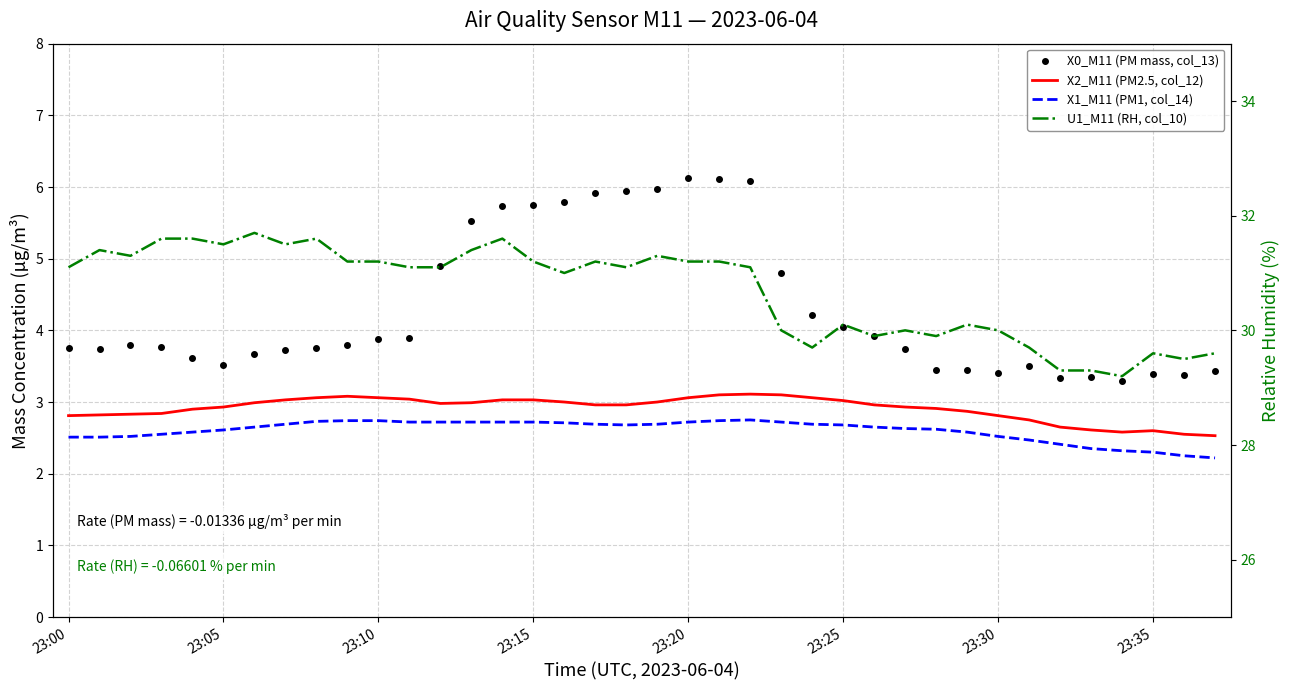

Is the value of X1_M11 (PM1, col_14) at 33 greater than the value of X2_M11 (PM2.5, col_12) at 28?

No